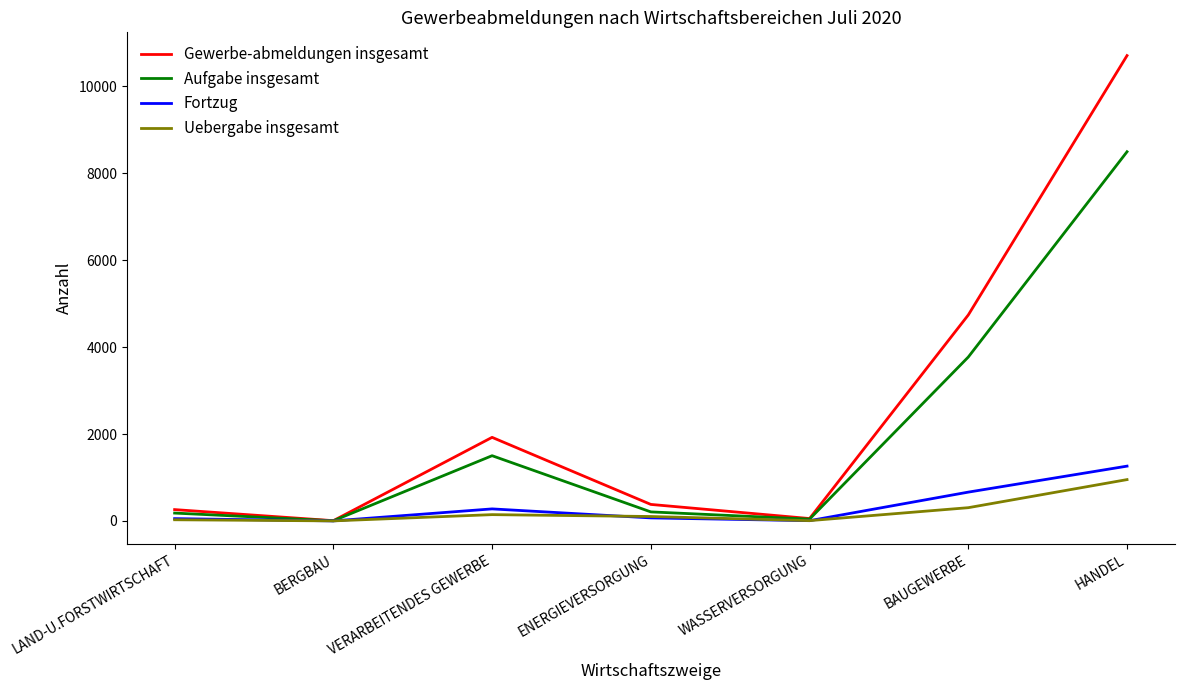

At how many categories does at least one series exceed 10554?

1